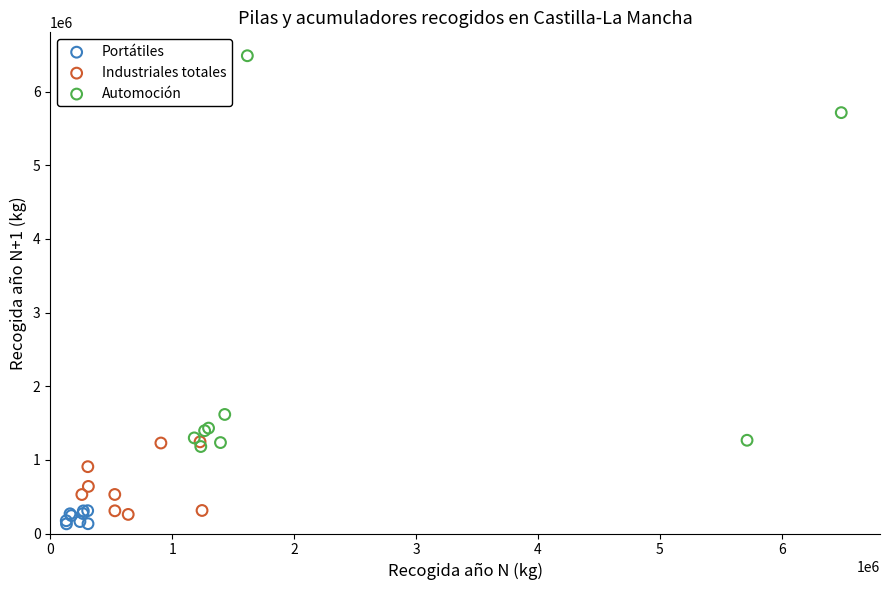

Which series has the widest spread of Y values?

Automoción